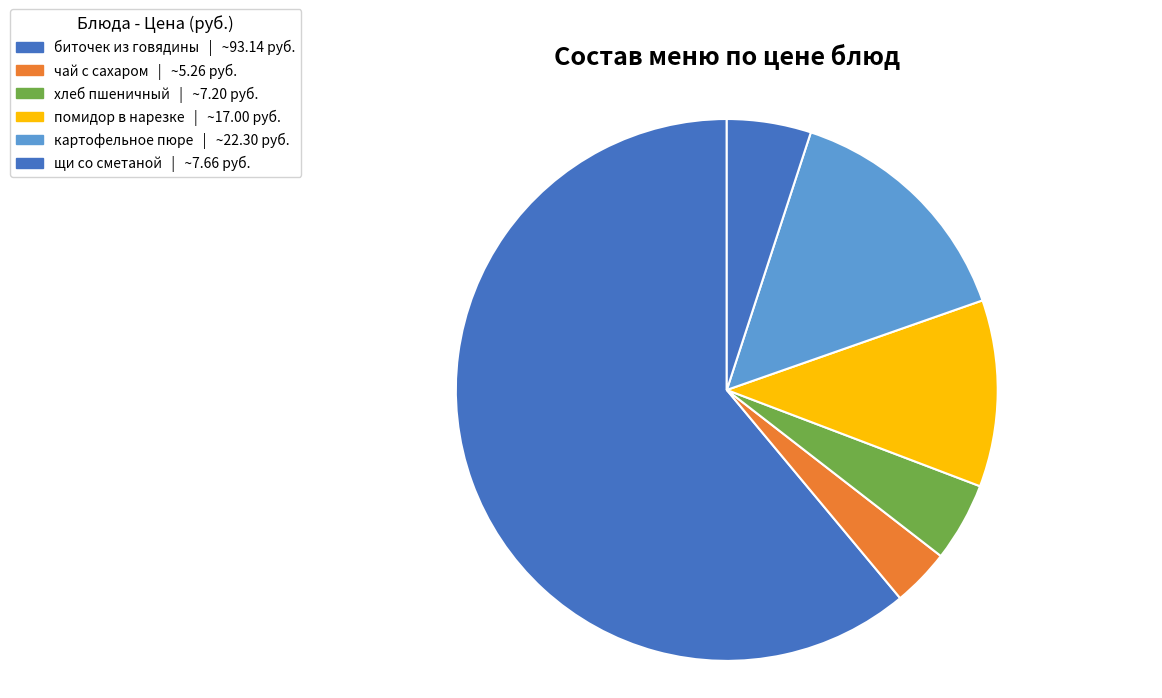

How many segments does this pie chart have?

6